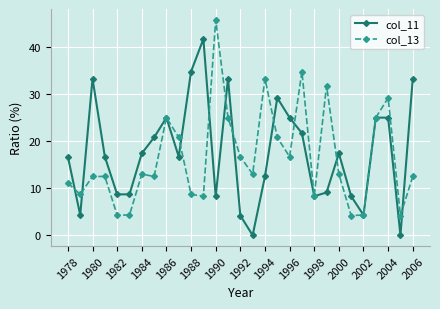

At how many categories does at least one series exceed 3?

29